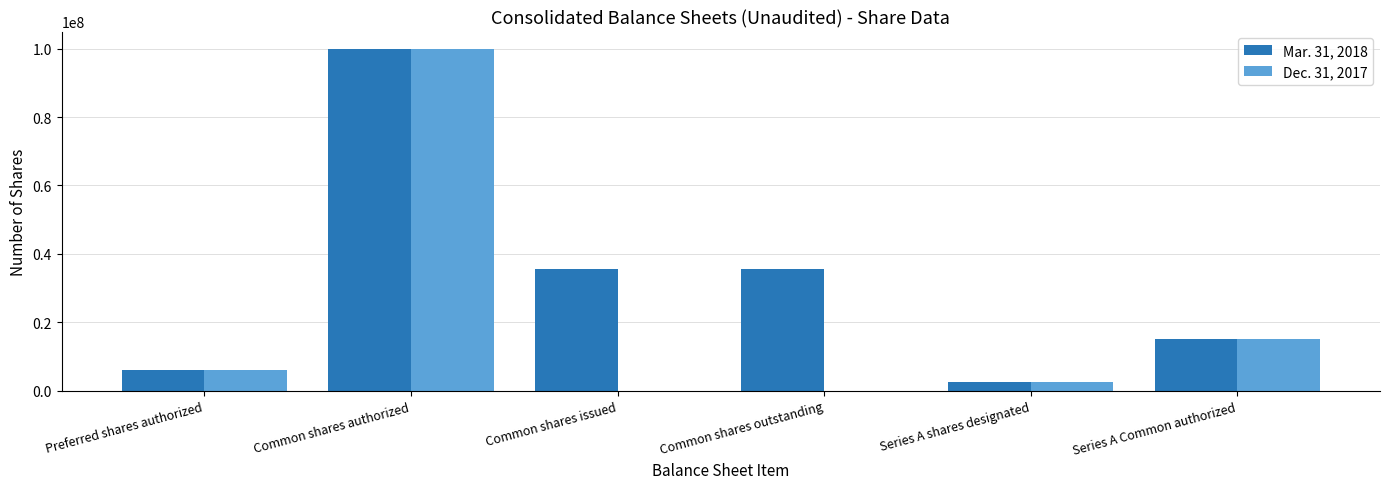

Which series has the widest spread of values?

Dec. 31, 2017